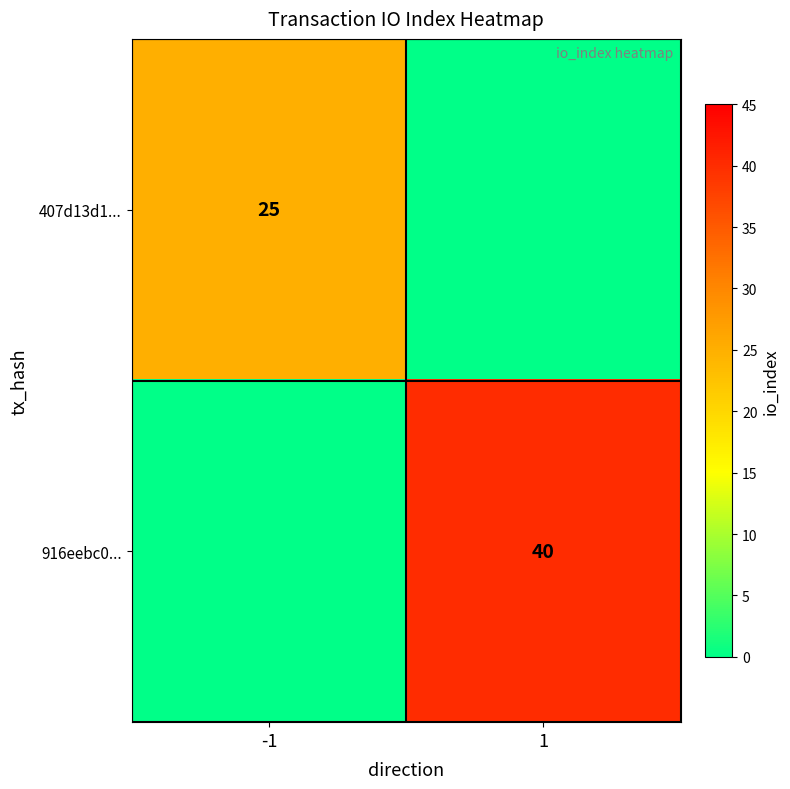

What is the total value across all series at 1?

40